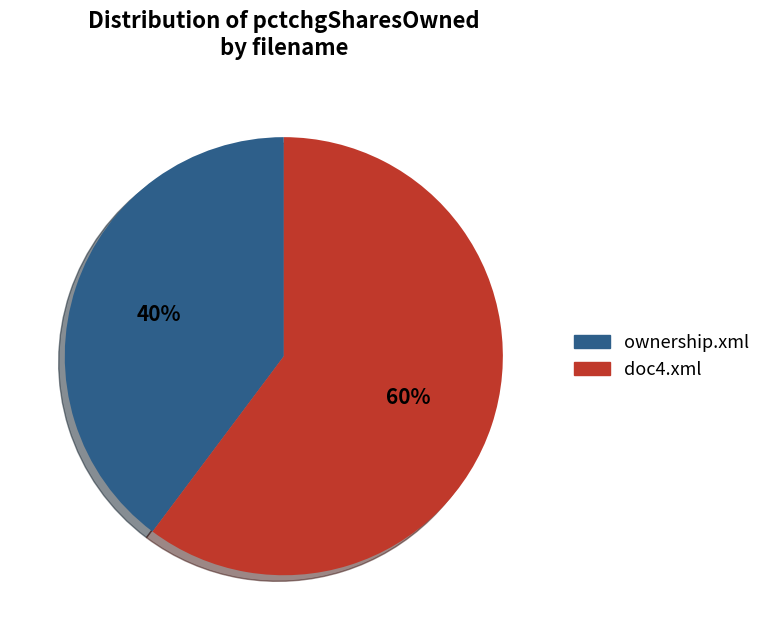

Between ownership.xml and doc4.xml, which is larger?

doc4.xml